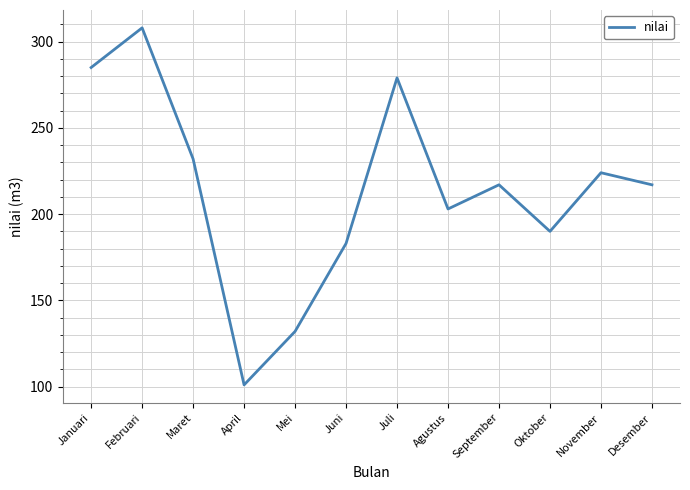

How many categories are shown in the chart?

12